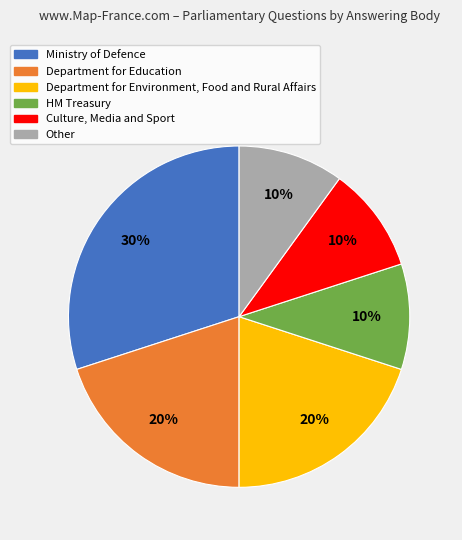

What percentage is the Department for Education slice, to the nearest percent?

20%